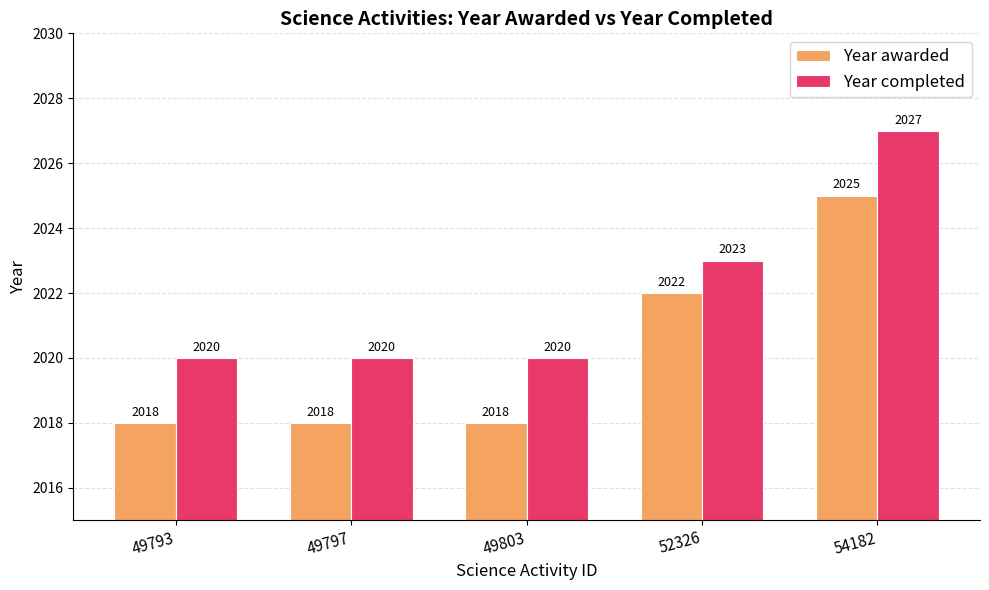

What is the difference between the highest and lowest values at 49793?

2